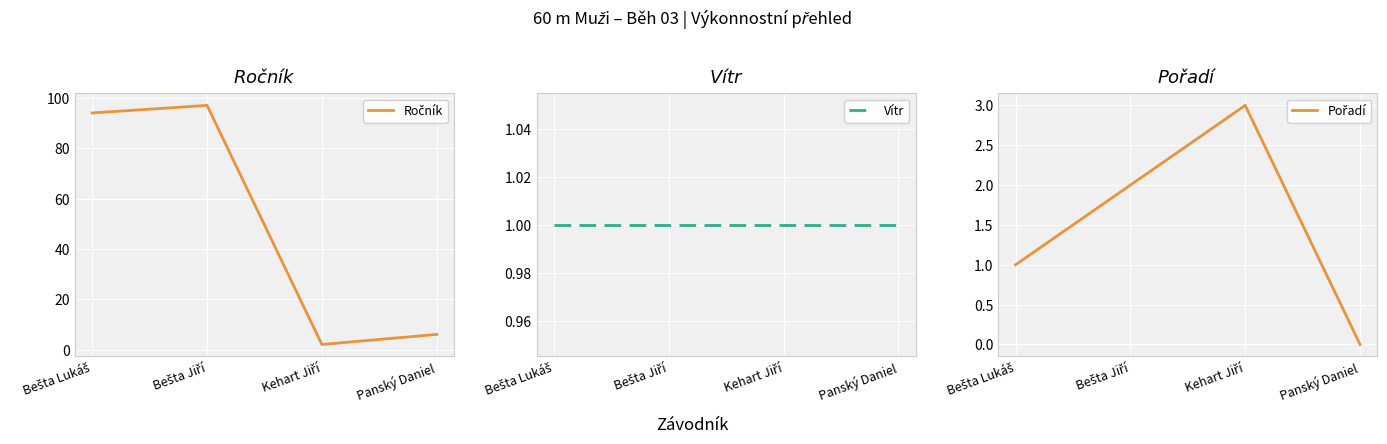

How many intersections are there between Pořadí and Vítr?

1